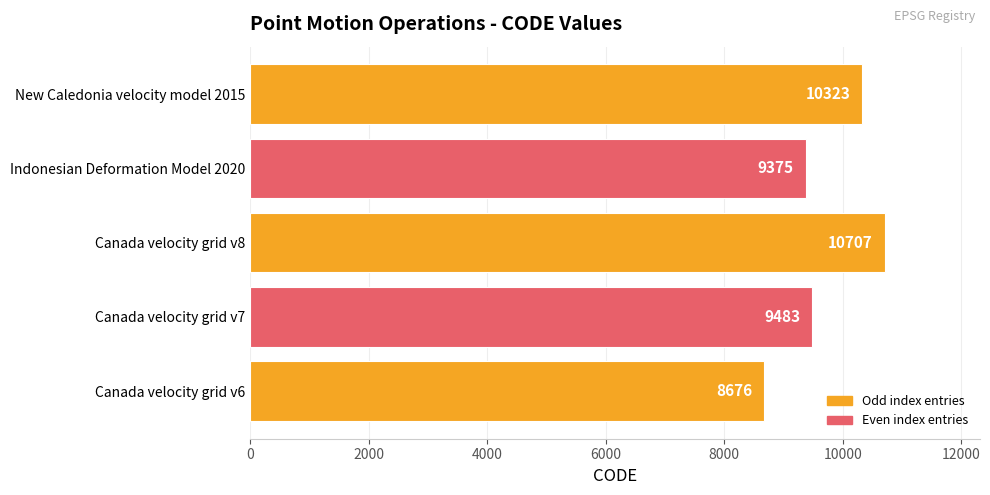

Where is the data nearest to the value 9691?

Canada velocity grid v7